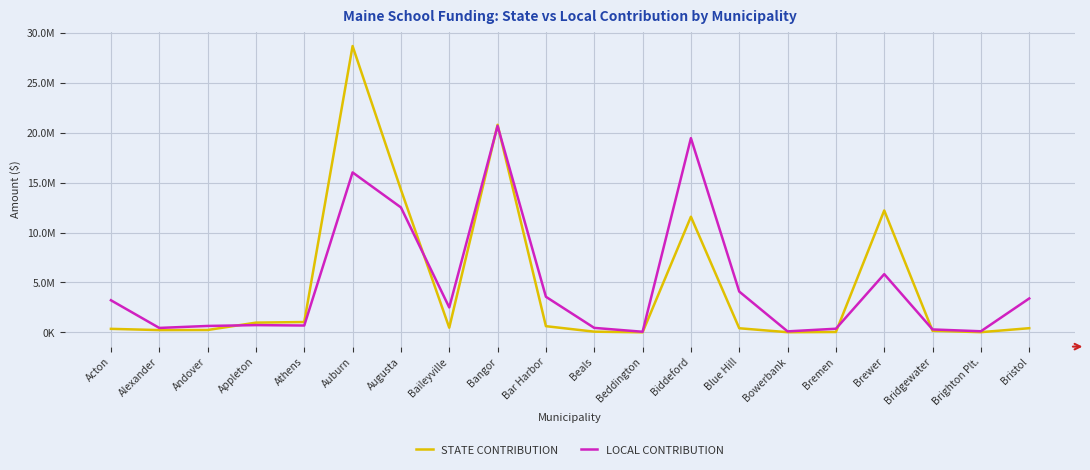

The value of LOCAL CONTRIBUTION at Blue Hill is 2560359.2. True or false?

False